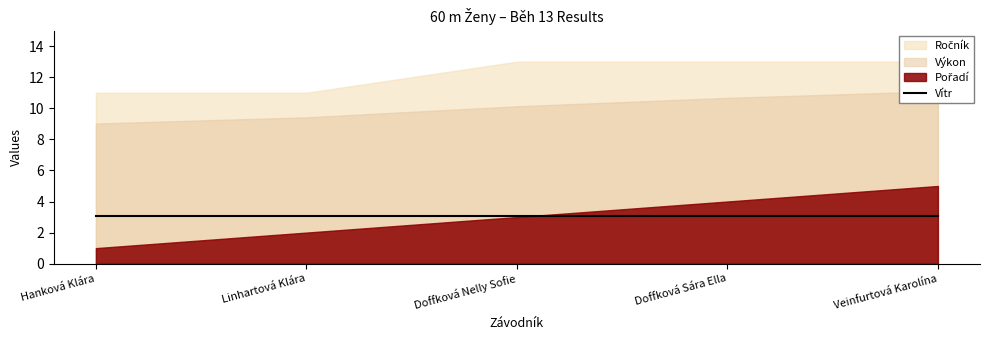

True or false: Pořadí and Výkon intersect in this chart.

False